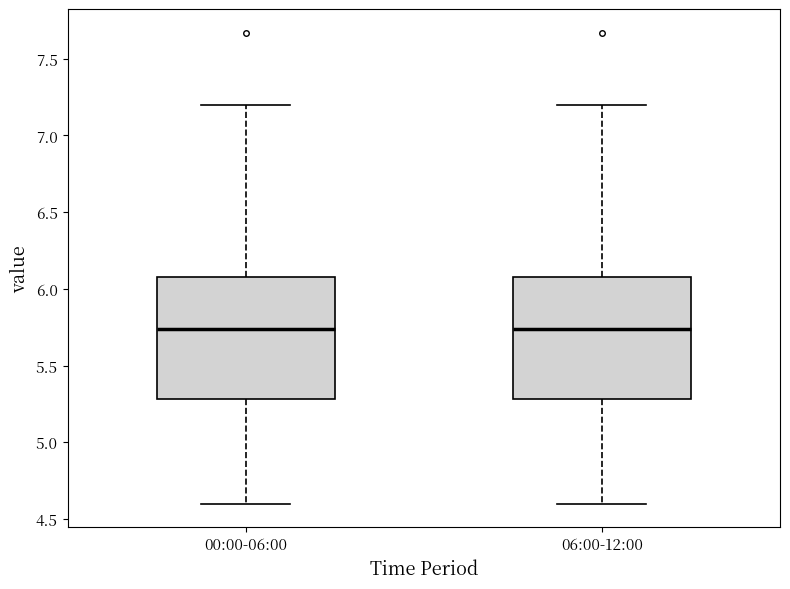

Where is the lower edge of the box for 00:00-06:00 on the y-axis? The values are not printed on the chart, so give them approximately, as read against the axis.

5.30